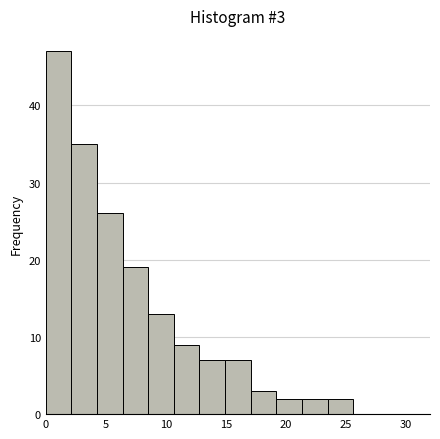

Which range on the x-axis has the tallest bar?

0.0 to 2.0